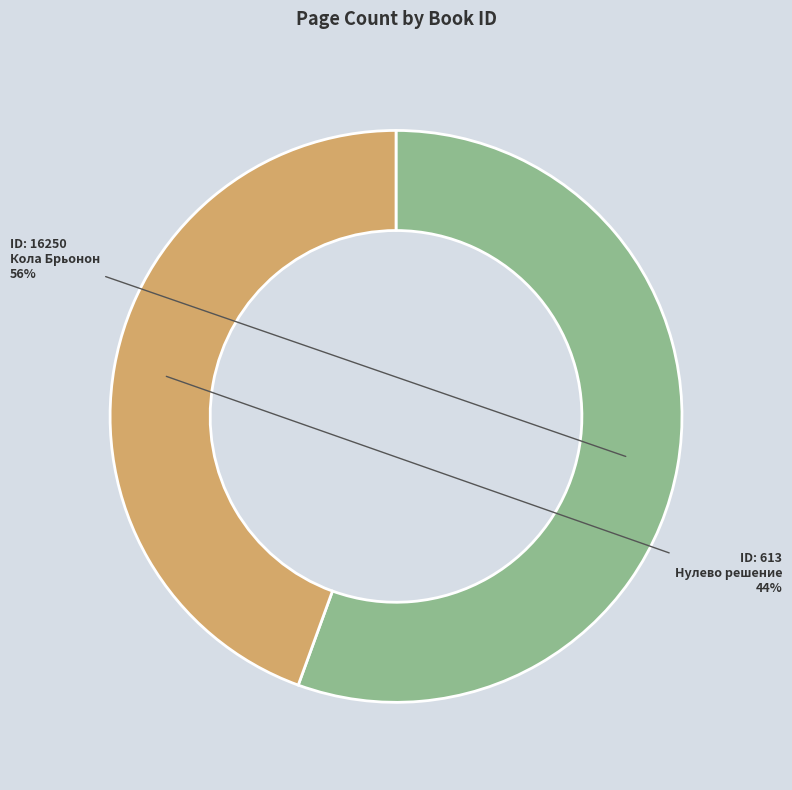

Count the number of slices in the pie.

2